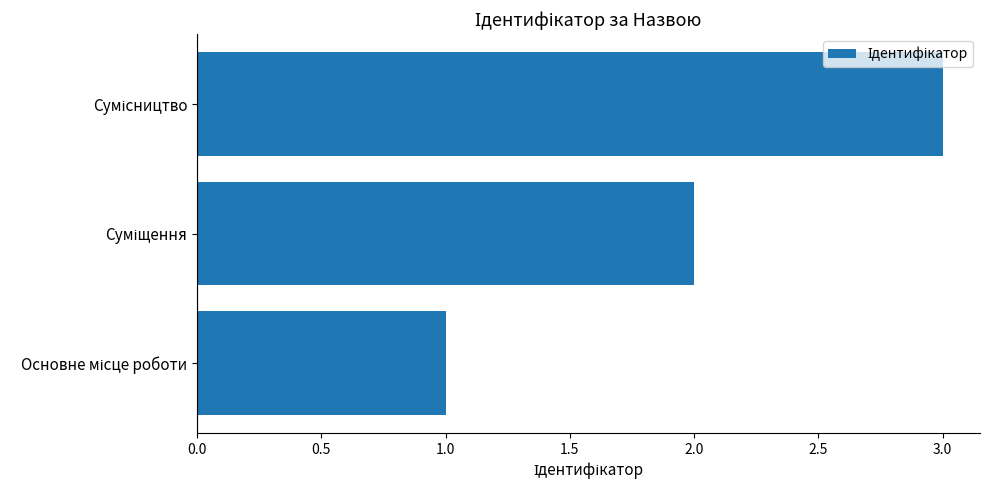

What is the maximum value shown in the chart?

3